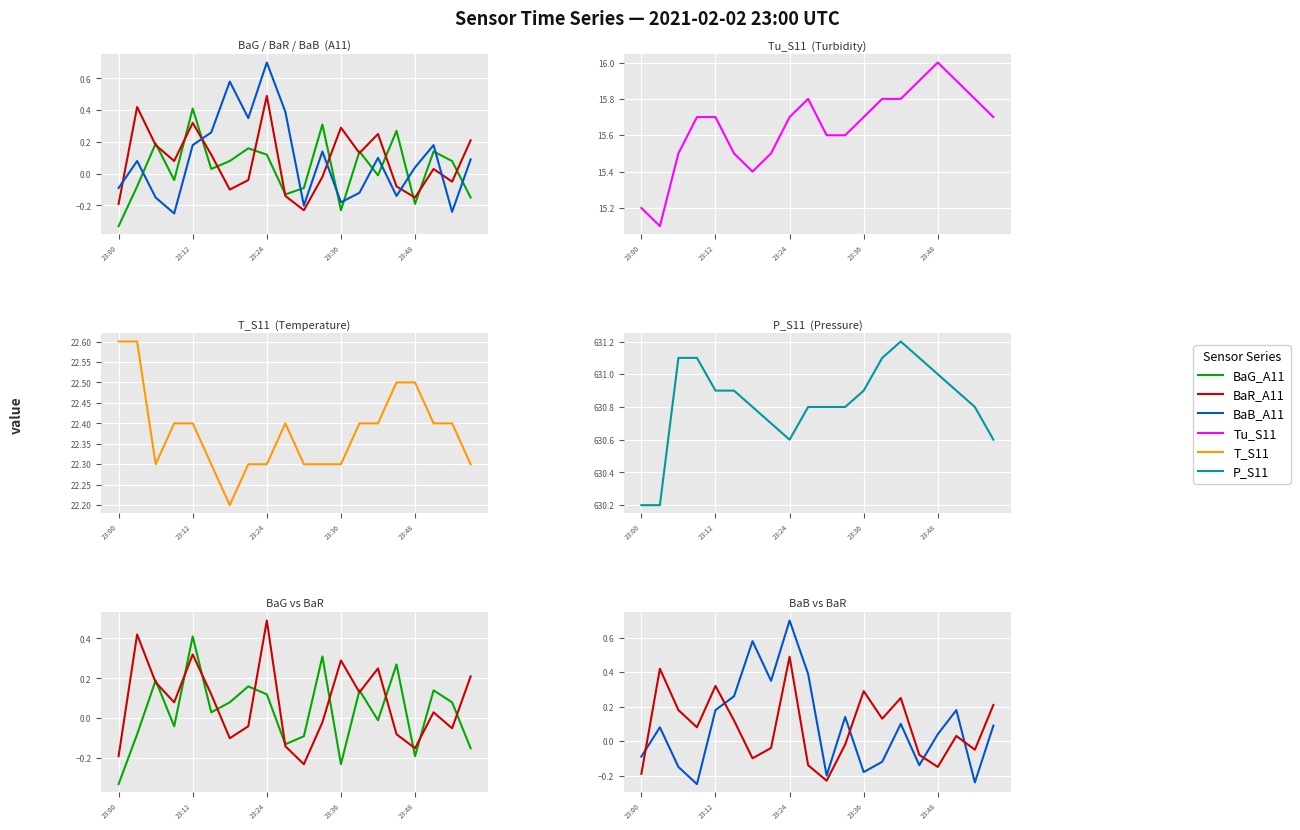

True or false: T_S11 and BaR_A11 intersect in this chart.

False